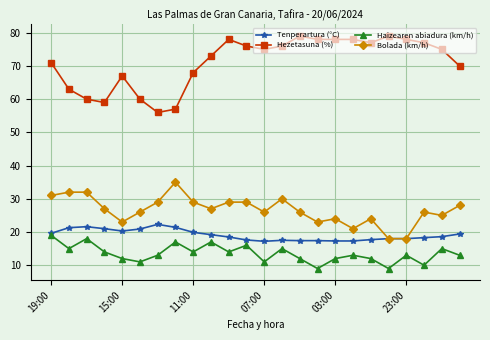

What is the value of the Haizearen abiadura (km/h) point at the 10th from the left?

17.0